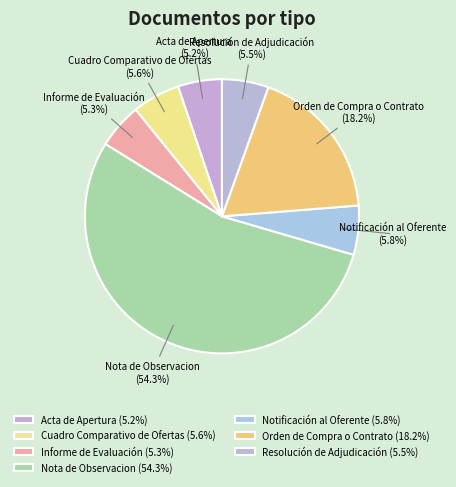

How many slices are in this pie chart?

7